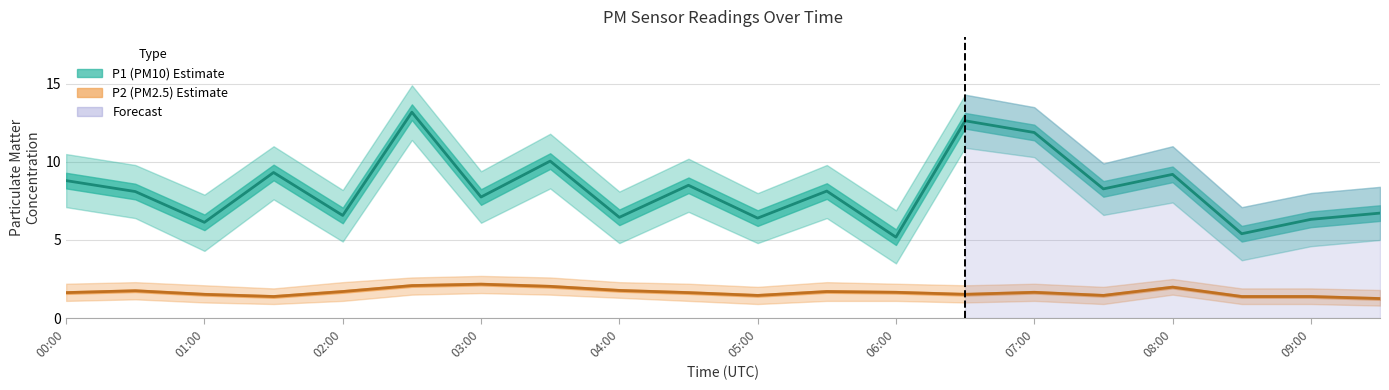

Reading left to right, transcribe all the data shown in this chart.

P1: 8.8	8.1	6.1	9.3	6.6	13.2	7.8	10.1	6.5	8.5	6.4	8.1	5.2	12.6	11.9	8.3	9.2	5.4	6.3	6.7
P2: 1.6	1.8	1.5	1.4	1.7	2.1	2.2	2.0	1.8	1.6	1.4	1.7	1.6	1.5	1.6	1.4	2.0	1.4	1.4	1.2